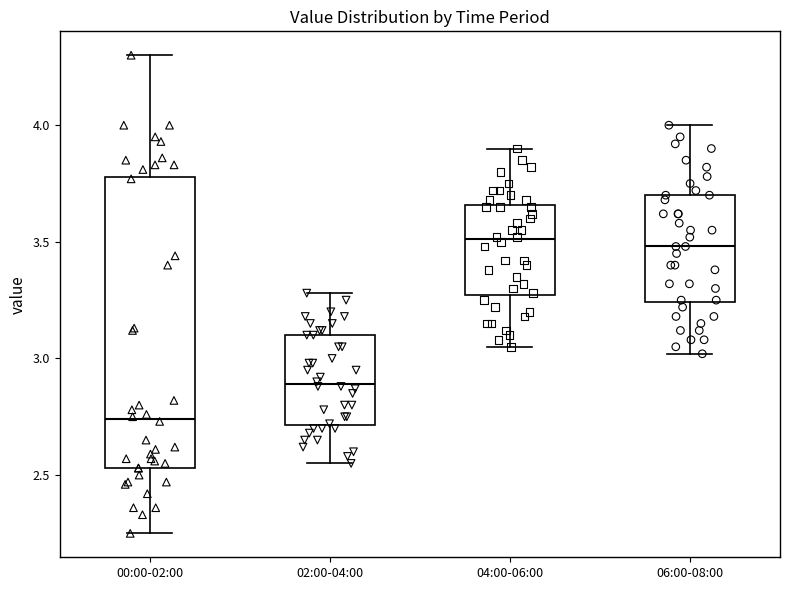

Where is the lower edge of the box for 06:00-08:00 on the y-axis? The values are not printed on the chart, so give them approximately, as read against the axis.

3.25